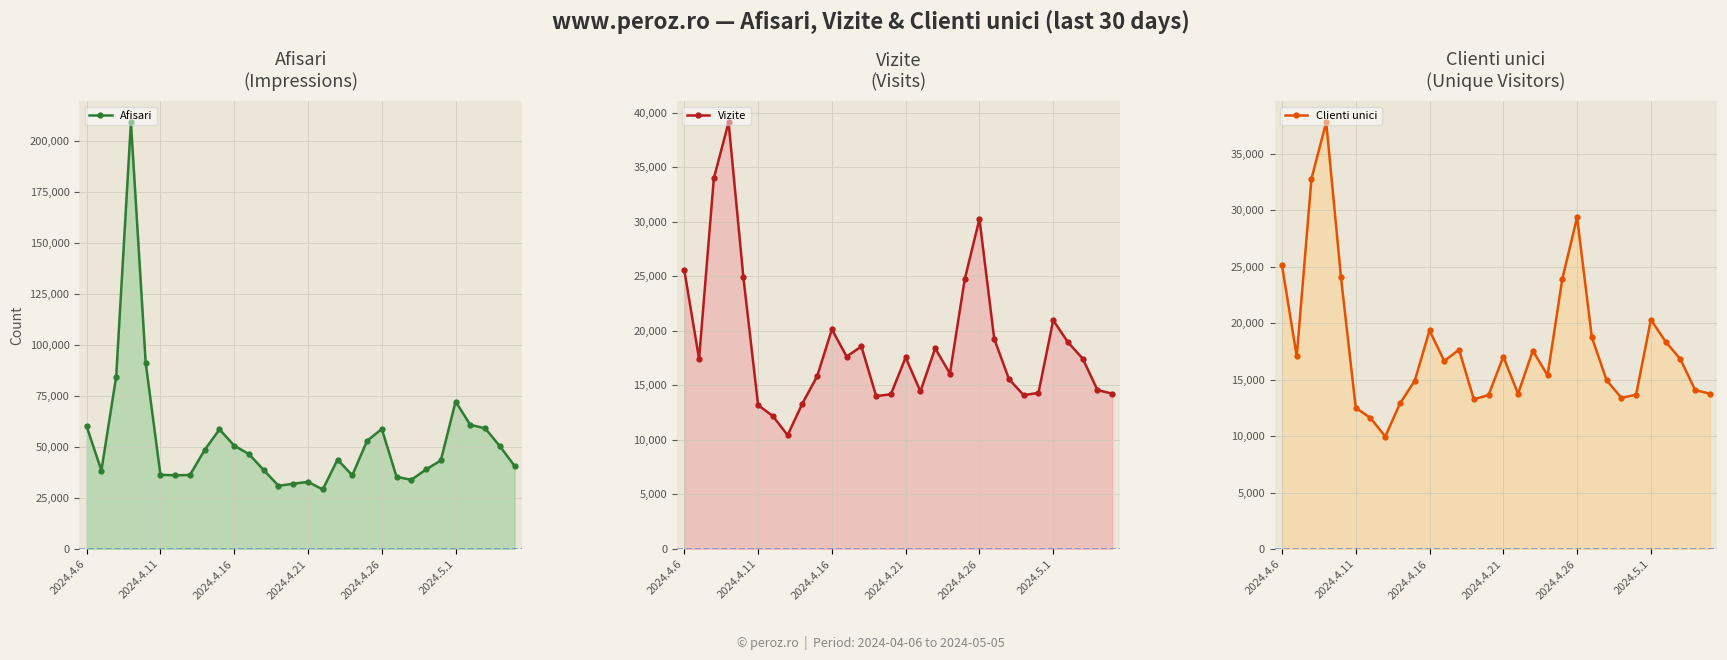

True or false: Afisari line has more than 0 interior local peaks.

True